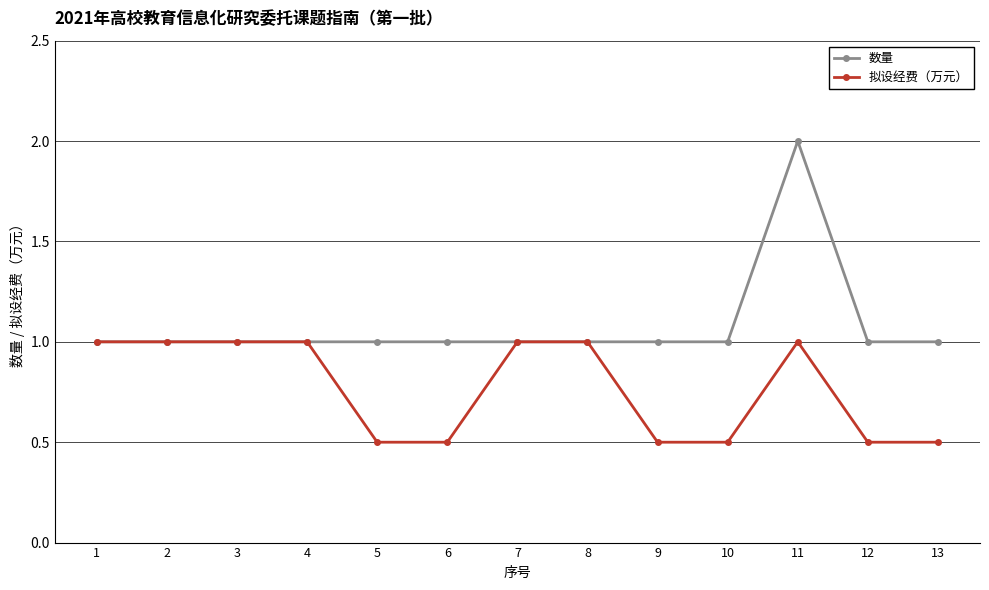

Reading right to left, transcribe all the data shown in this chart.

数量: 13=1.0	12=1.0	11=2.0	10=1.0	9=1.0	8=1.0	7=1.0	6=1.0	5=1.0	4=1.0	3=1.0	2=1.0	1=1.0
拟设经费（万元）: 13=0.5	12=0.5	11=1.0	10=0.5	9=0.5	8=1.0	7=1.0	6=0.5	5=0.5	4=1.0	3=1.0	2=1.0	1=1.0